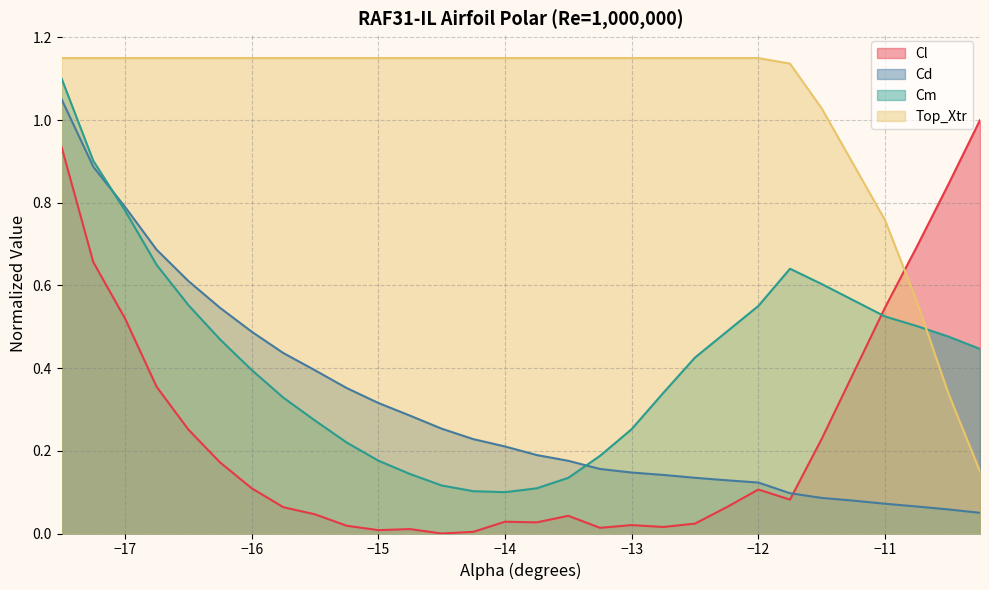

What is the total value across all series at −14?

1.5